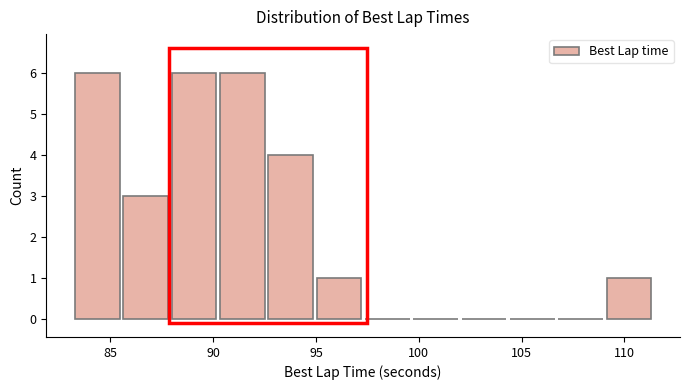

Reading left to right, list every bar in this chart as the range it spans on the x-axis followed by its height. Neither the bar edges nor the heights are printed on the chart, so give them approximately, as read against the axes.

83.5 to 85.5: 6
85.5 to 88.0: 3
88.0 to 90.5: 6
90.5 to 92.5: 6
92.5 to 95.0: 4
95.0 to 97.5: 1
97.5 to 99.5: 0
99.5 to 102.0: 0
102.0 to 104.5: 0
104.5 to 107.0: 0
107.0 to 109.0: 0
109.0 to 111.5: 1